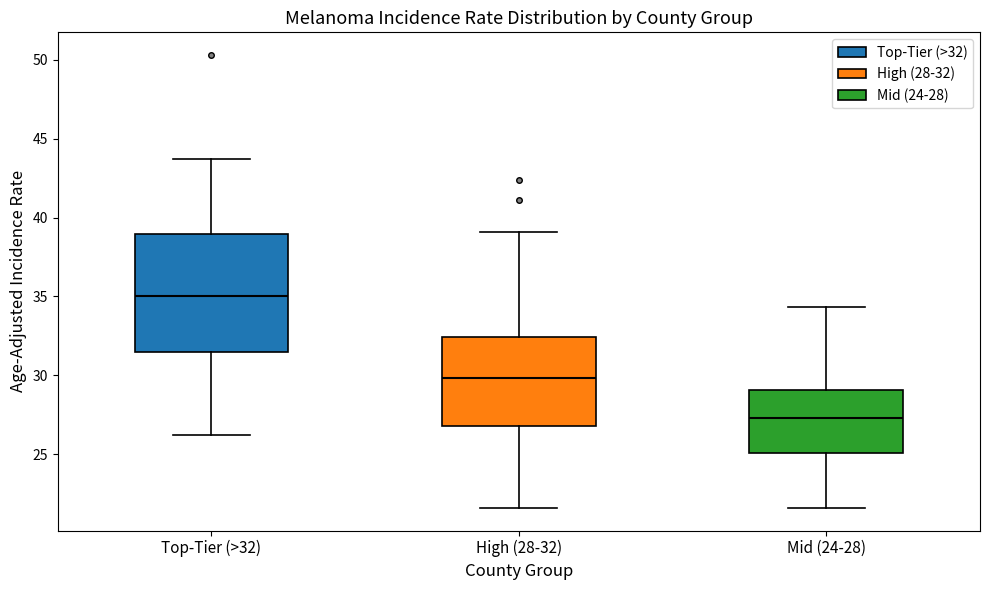

Where is the upper edge of the box for Mid (24-28) on the y-axis? The values are not printed on the chart, so give them approximately, as read against the axis.

29.0